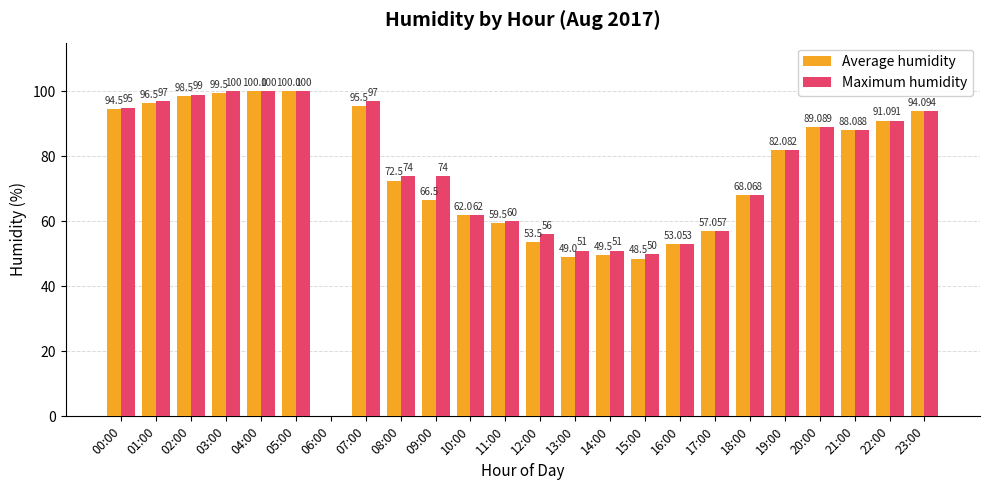

What is the sum of all Maximum humidity values?

1788.0